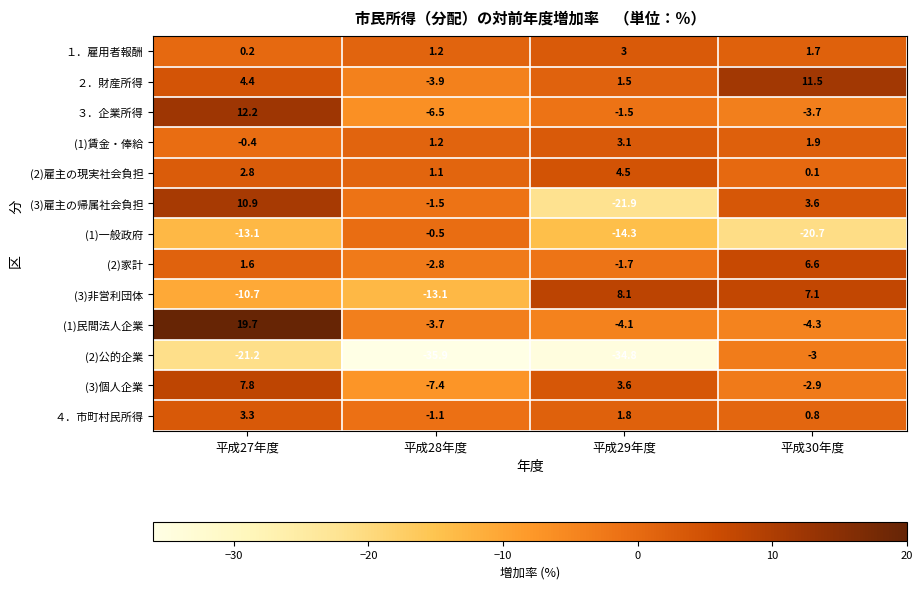

What is the difference between the maximum and minimum values in the (1)一般政府 series?

20.2